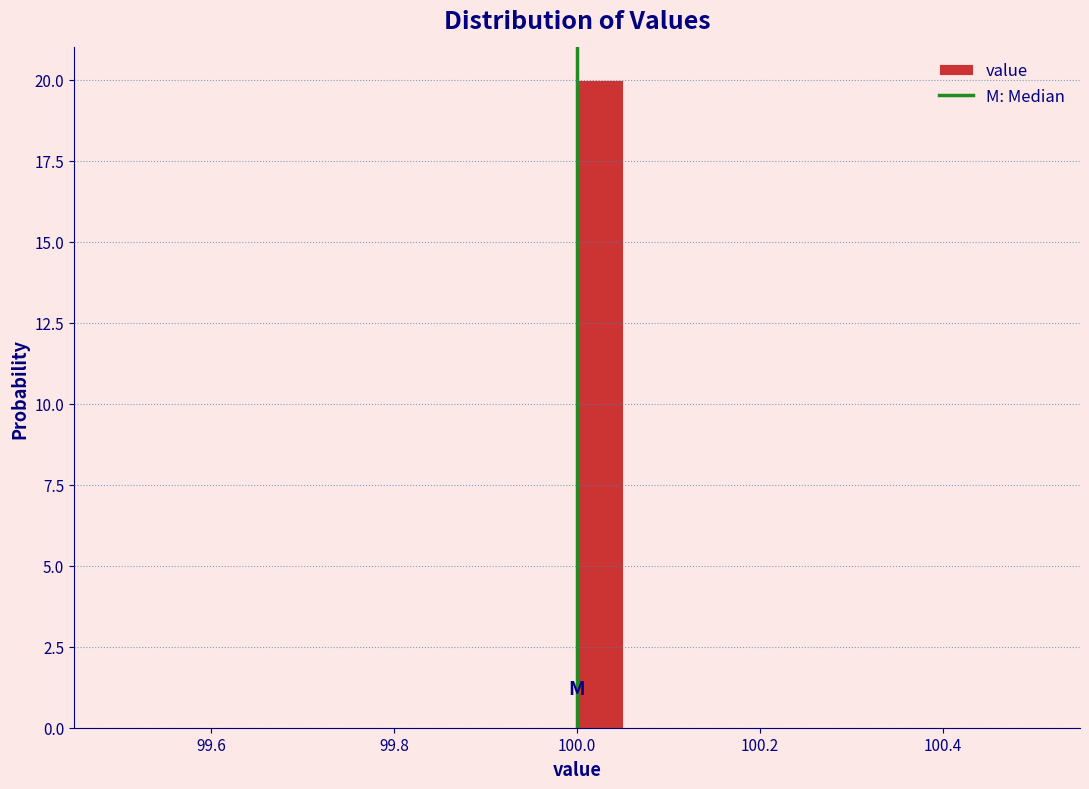

Read against the x-axis, roughly where is the centre of the tallest bar?

100.02